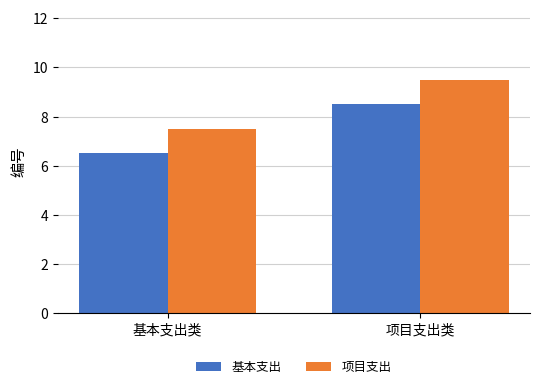

The 项目支出 series shows 9.5 at 项目支出类. True or false?

True